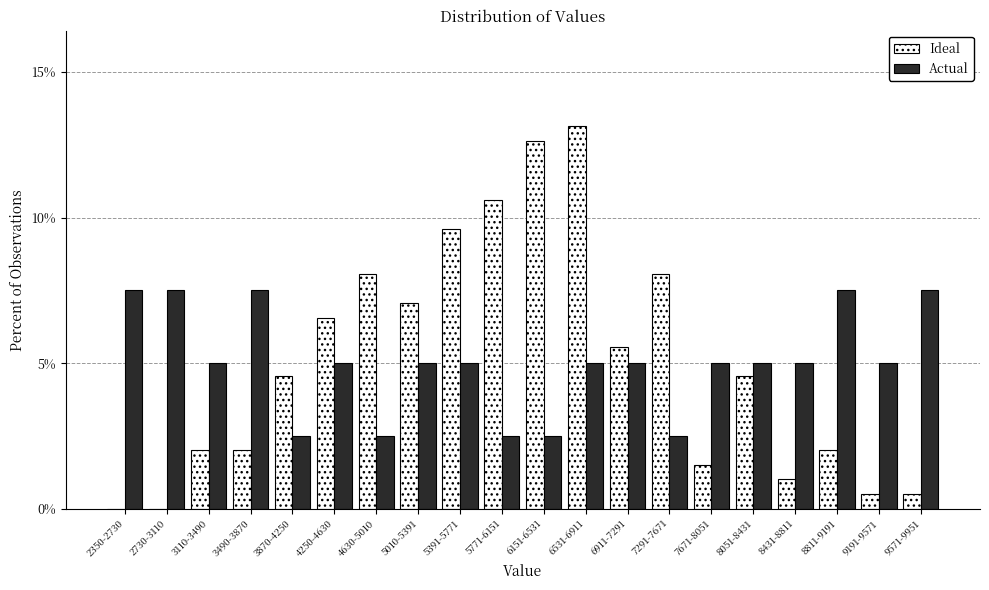

Between 5771-6151 and 8811-9191, which series saw the biggest shift?

Ideal